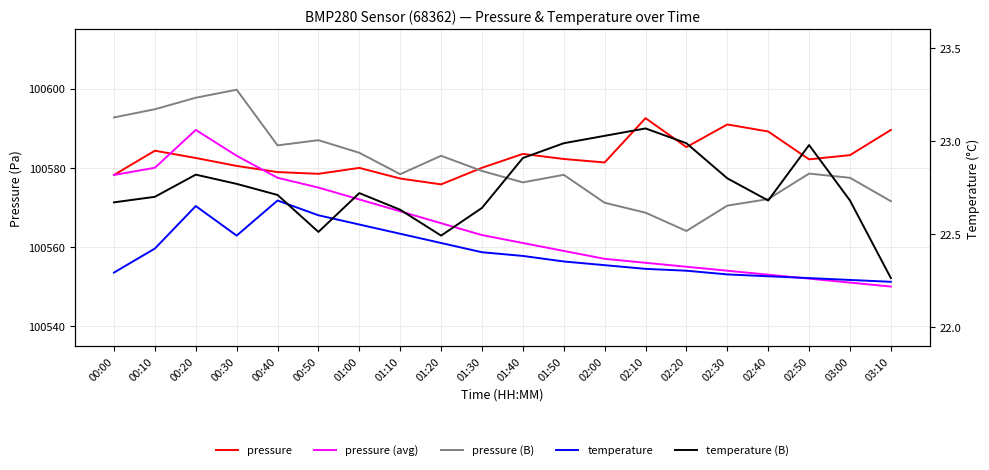

True or false: pressure and pressure (avg) intersect in this chart.

True